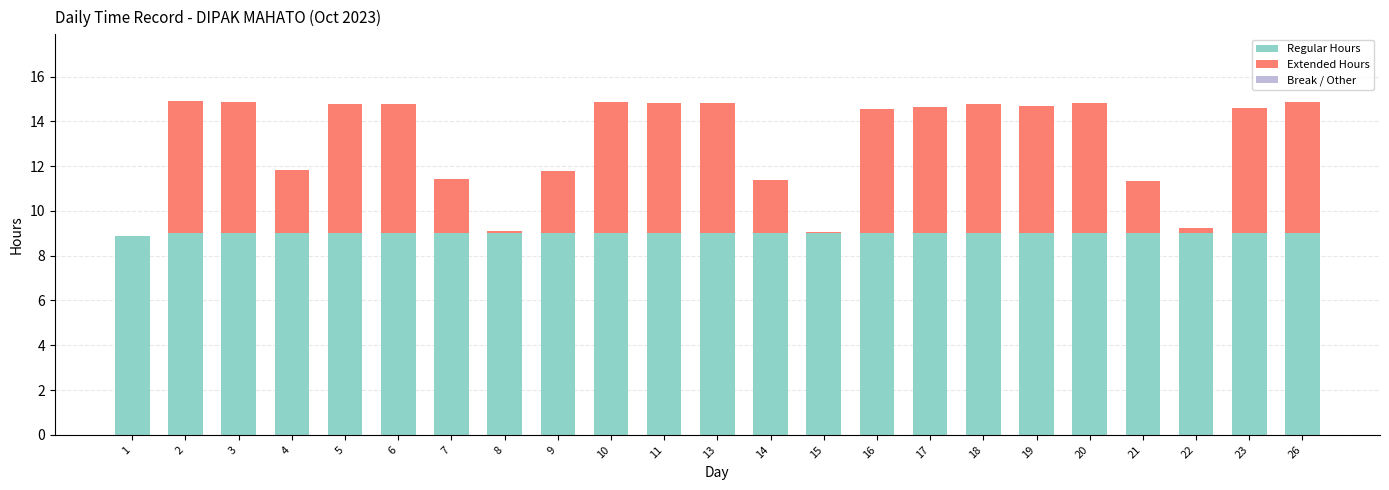

What is the total value across all series at 13?

14.8